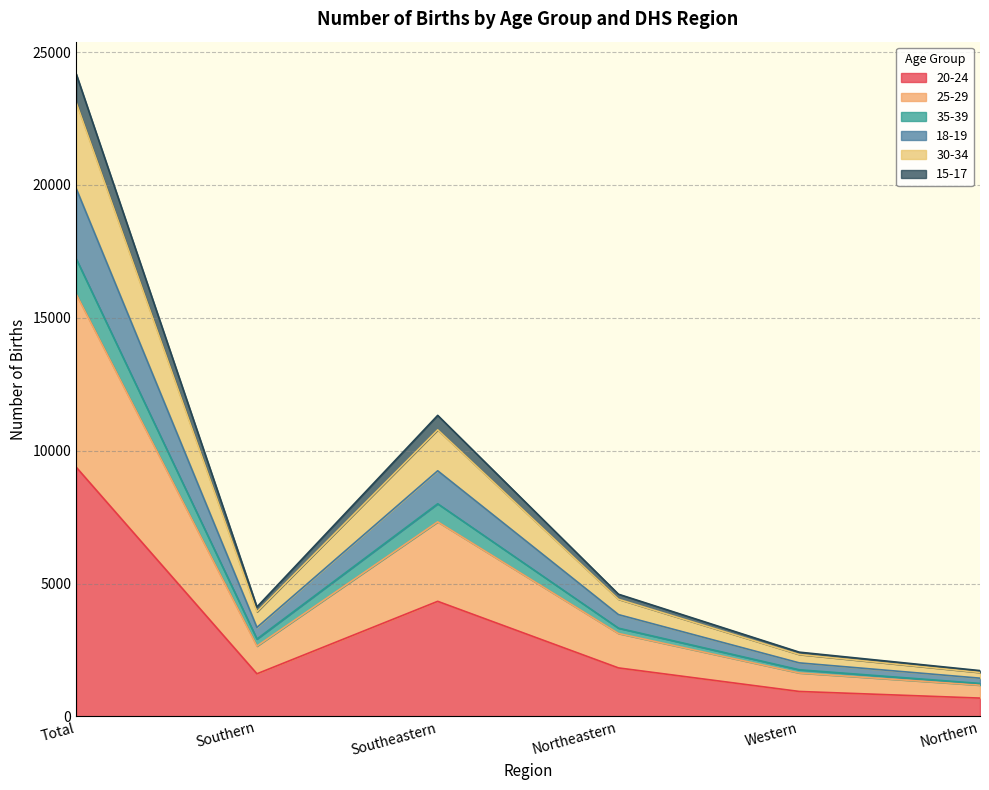

At which category is the sum across all series the highest?

Total